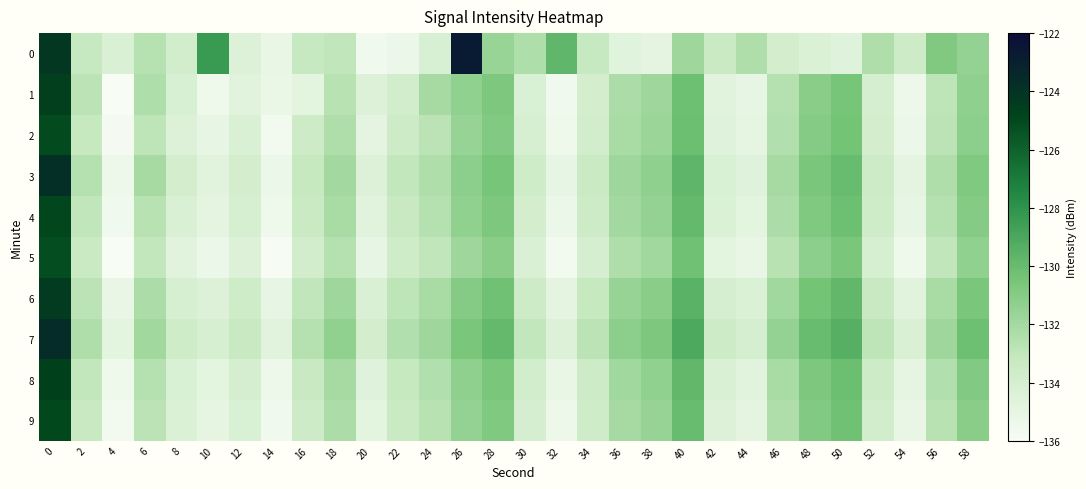

List the series in order of their peak value, highest first.

0, 7, 3, 6, 1, 8, 4, 9, 2, 5